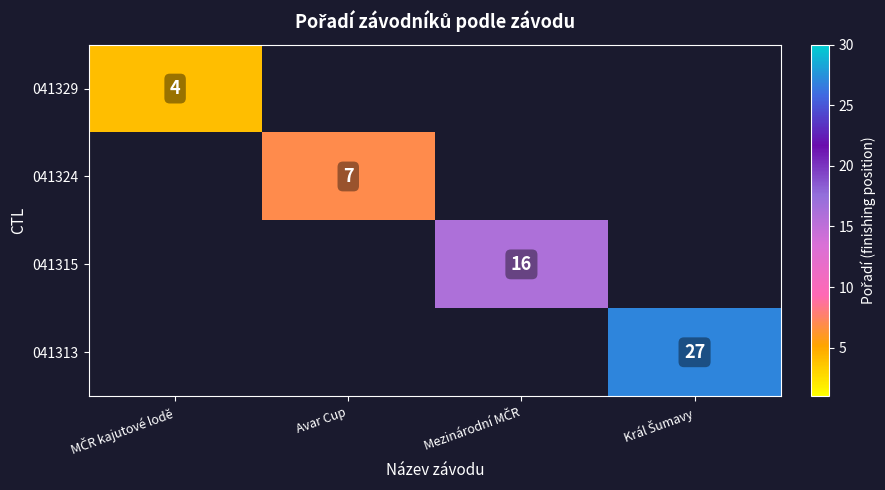

Is the value of 041329 at Avar Cup greater than the value of 041313 at Mezinárodní MČR?

No